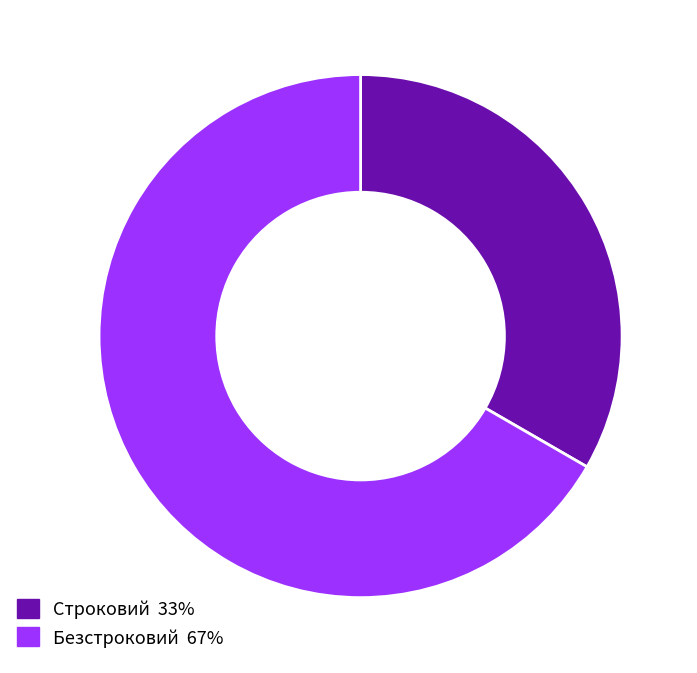

Approximately how many times larger is the value at Безстроковий compared to Строковий?

2.0